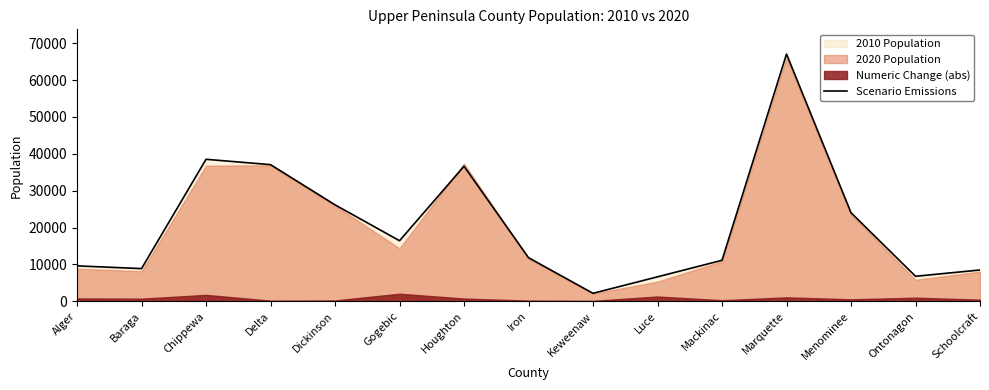

What is the difference between the maximum and minimum values?

64921